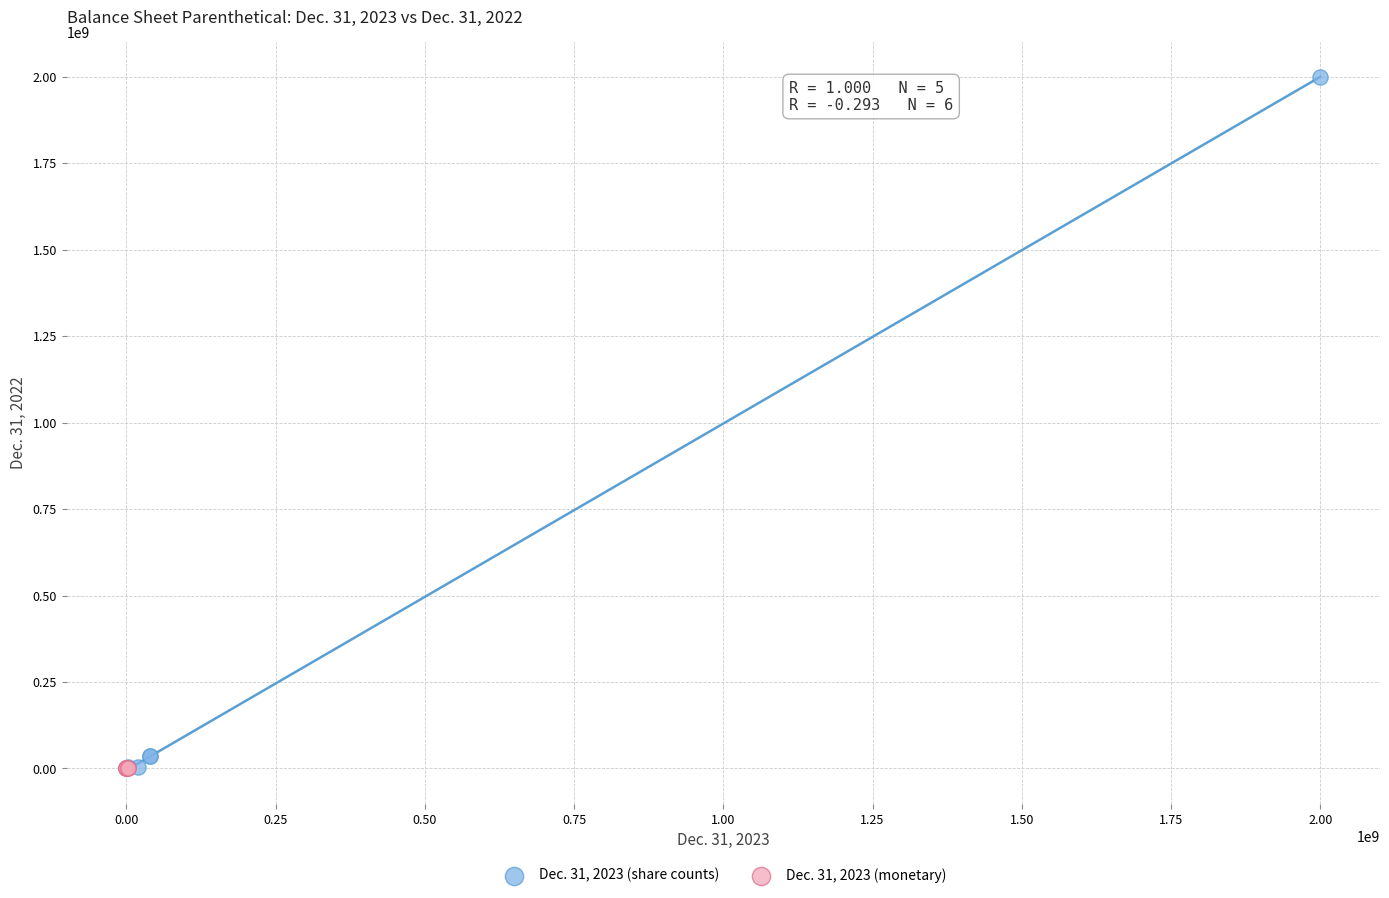

Which series contains the highest Y value?

Dec. 31, 2023 (share counts)